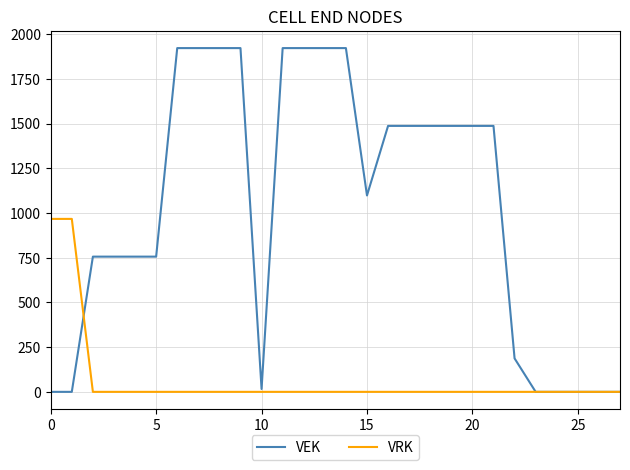

Reading left to right, extract all data points from this chart.

VEK: 0	0	756	756	756	756	1922	1922	1922	1922	16	1922	1922	1922	1922	1098	1487	1487	1487	1487	1487	1487	187	0	0	0	0	0
VRK: 967	967	0	0	0	0	0	0	0	0	0	0	0	0	0	0	0	0	0	0	0	0	0	0	0	0	0	0